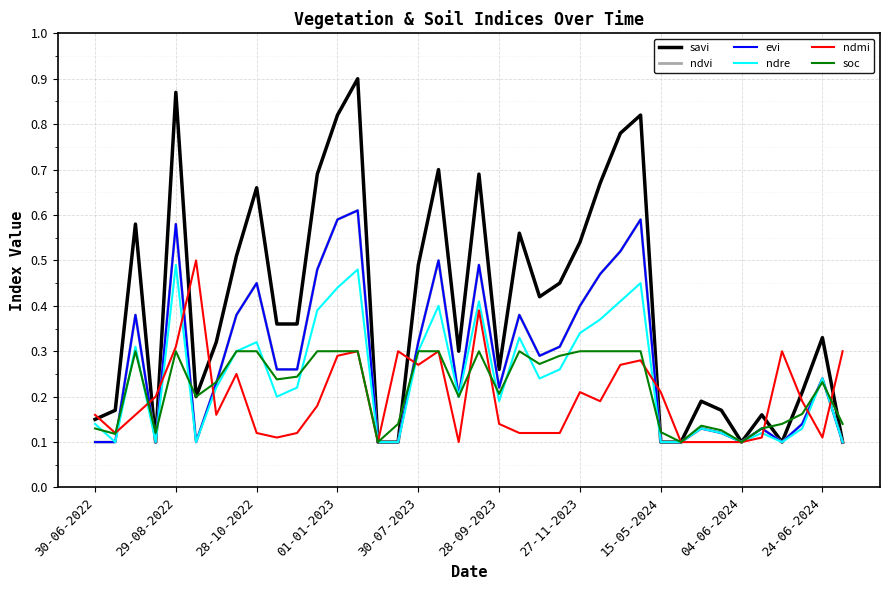

Does the chart have visible grid lines?

Yes